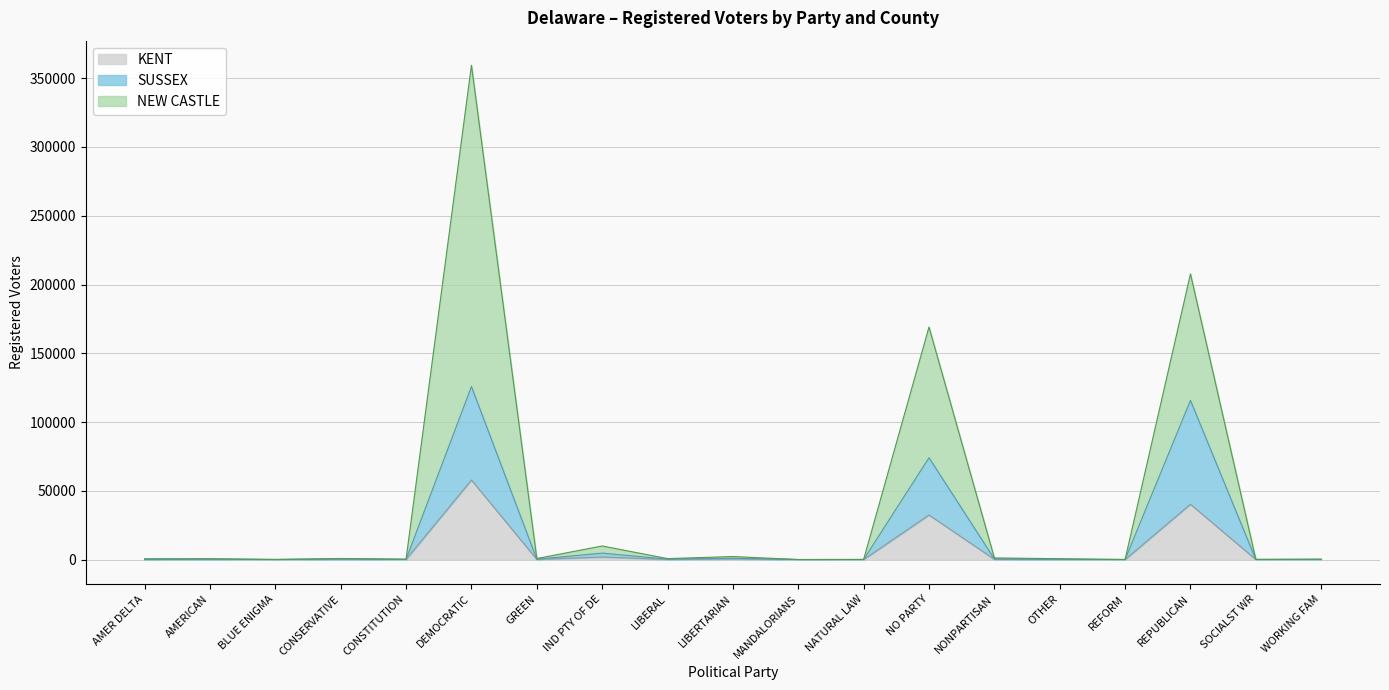

Where is SUSSEX nearest to the value 62920?

NO PARTY